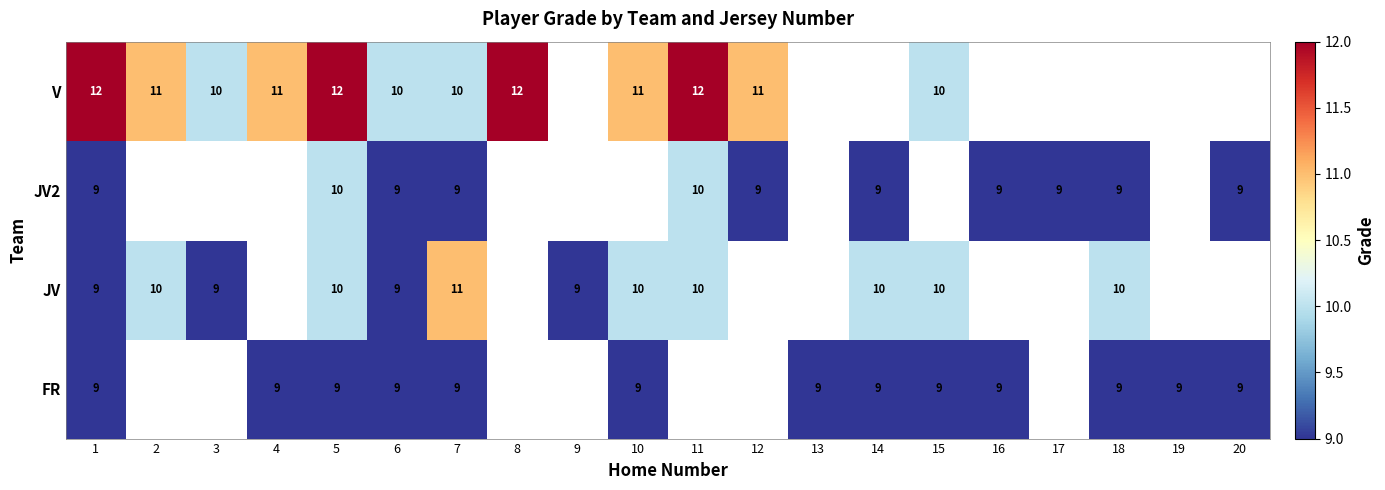

Which has a higher value, 6 or 12?

12